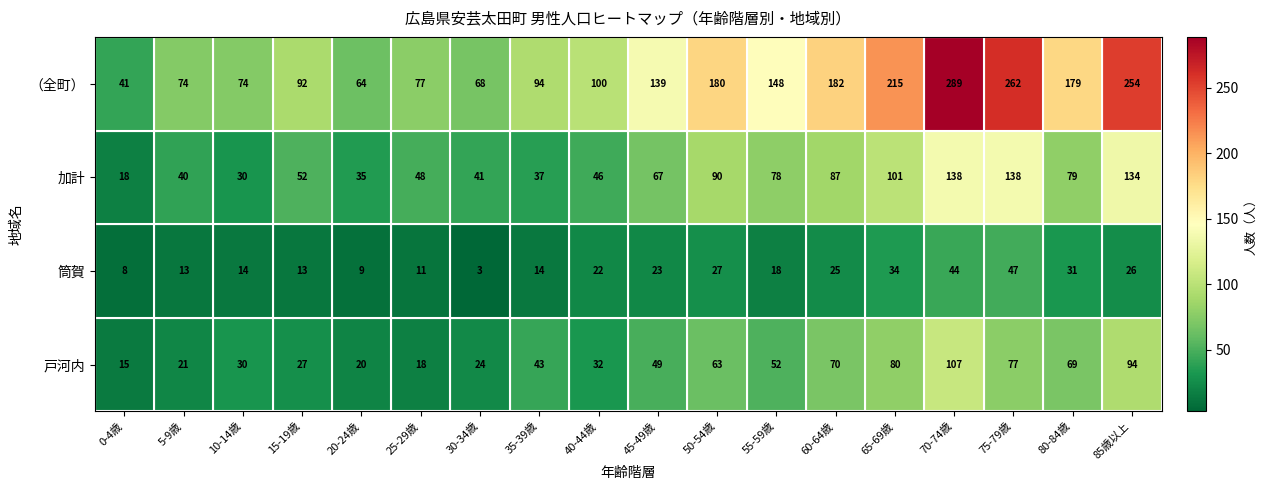

What is the spread (max minus min) of values at 15-19歳?

79